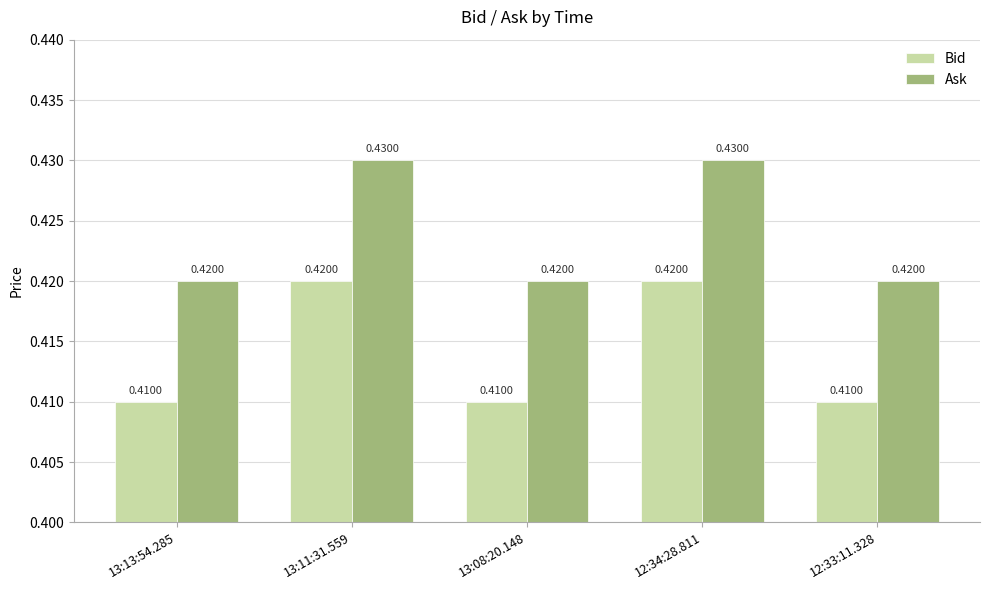

What are all the series names shown in the legend?

Bid, Ask